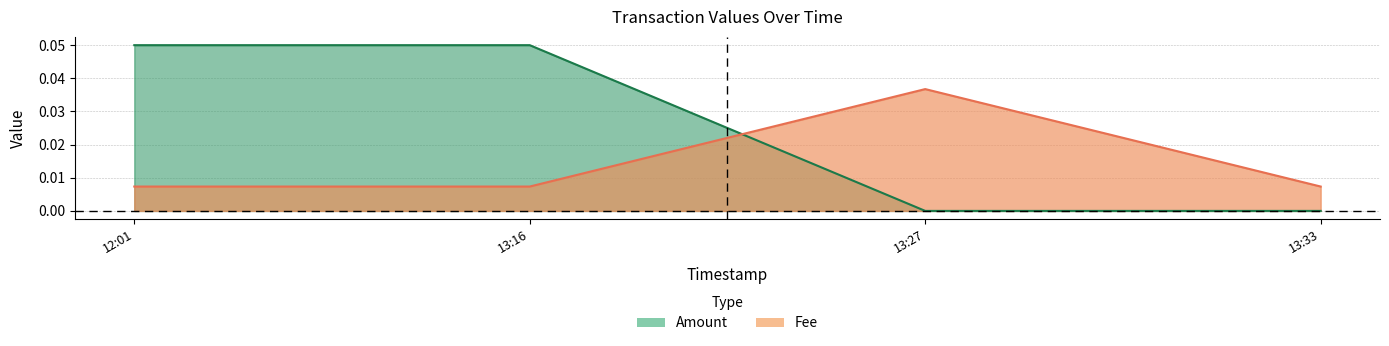

True or false: Fee has more than 0 points higher than both neighbors.

True